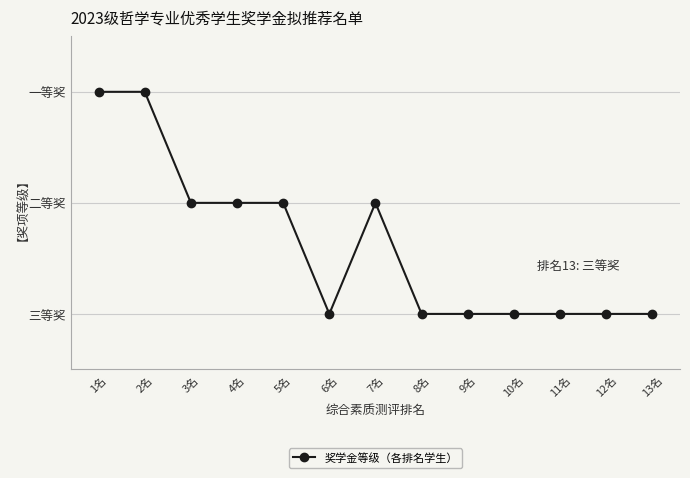

True or false: the data has more than 2 interior local peaks.

False